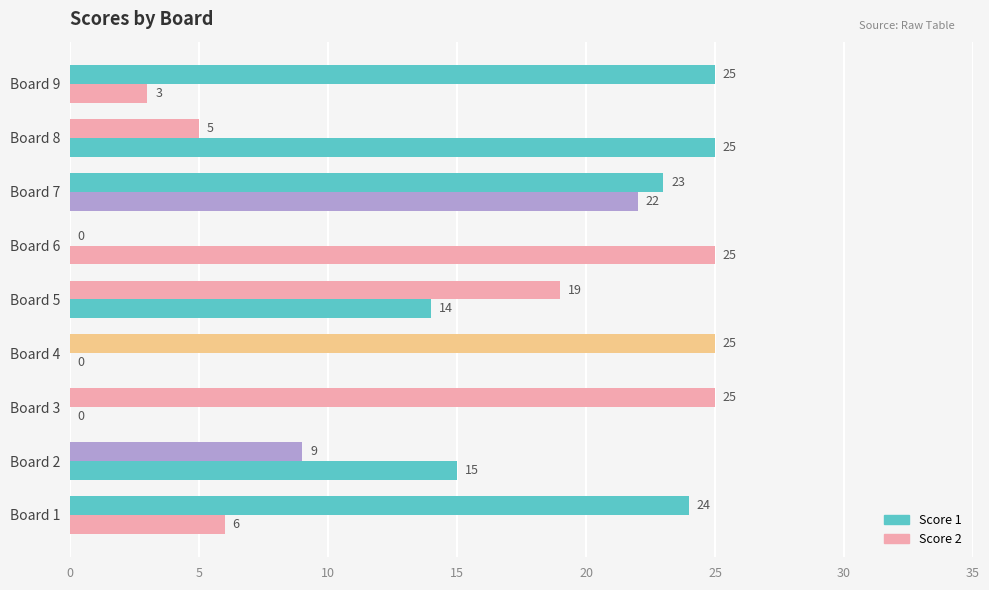

How many values in Score 2 are above zero?

7